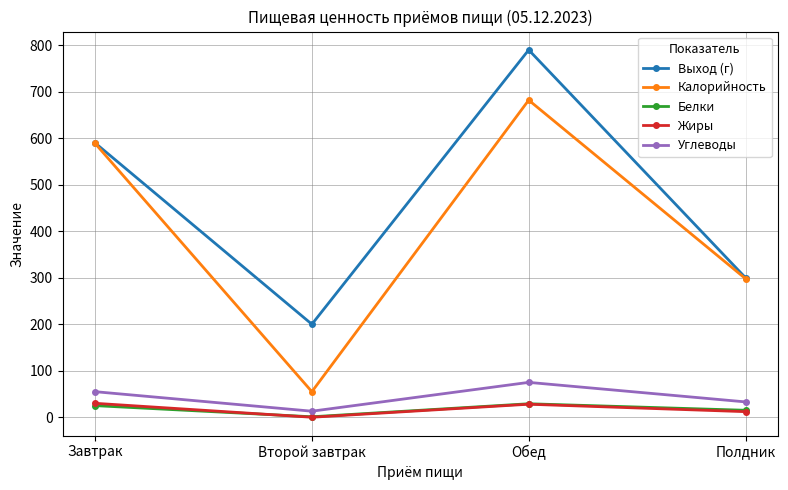

True or false: Выход (г) and Белки cross at least once.

False